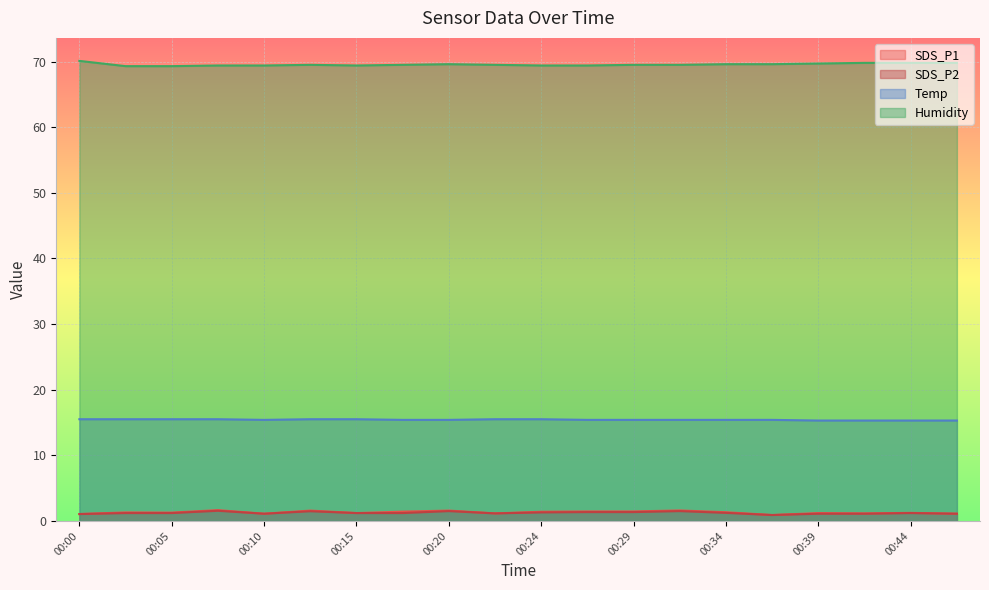

The SDS_P1 series shows 1.6 at 00:20. True or false?

True